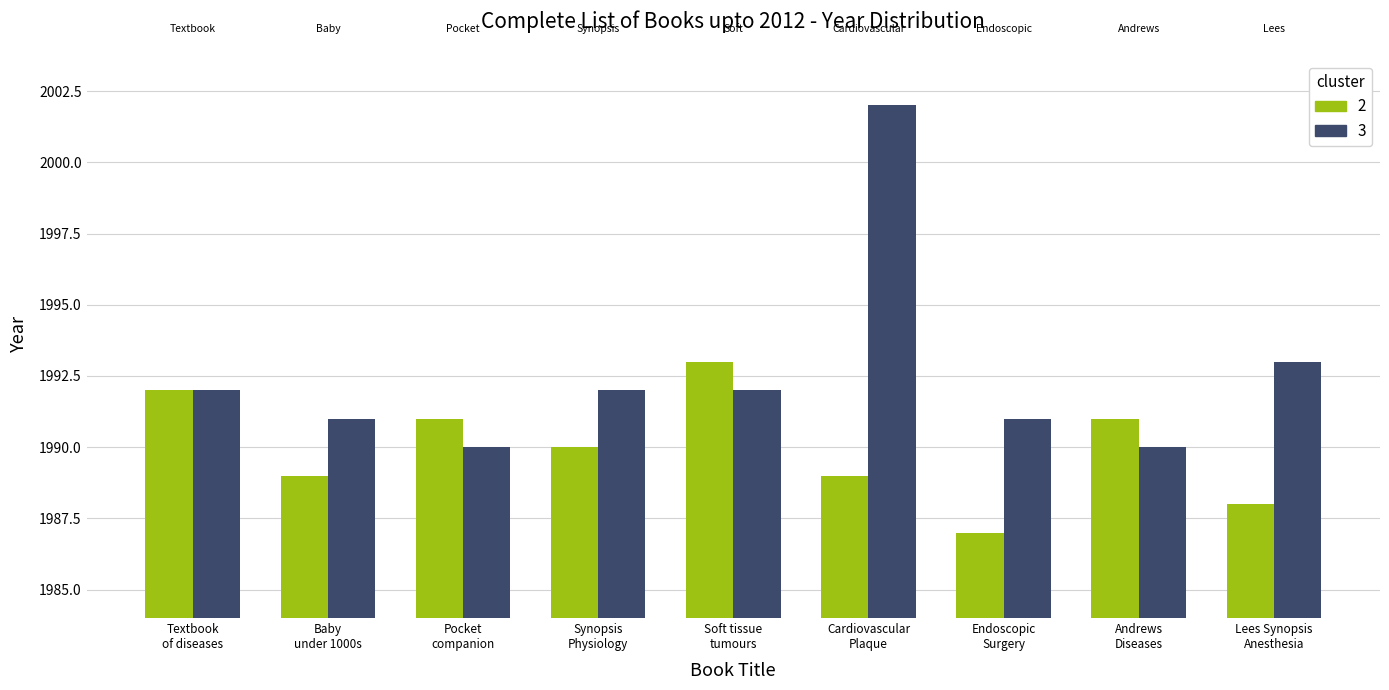

What position from the left is Lees Synopsis
Anesthesia?

9